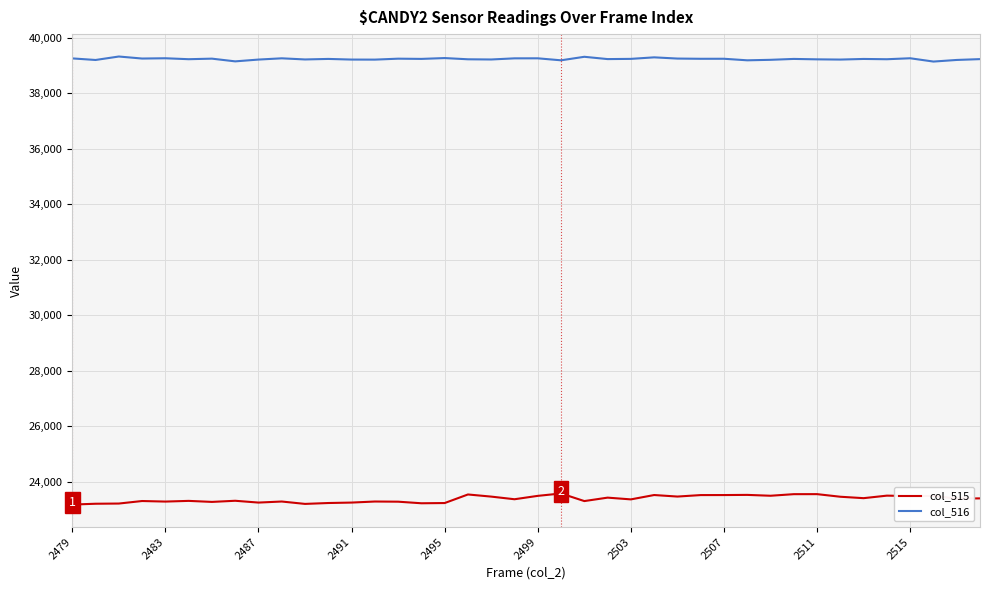

What are all the series names shown in the legend?

col_515, col_516